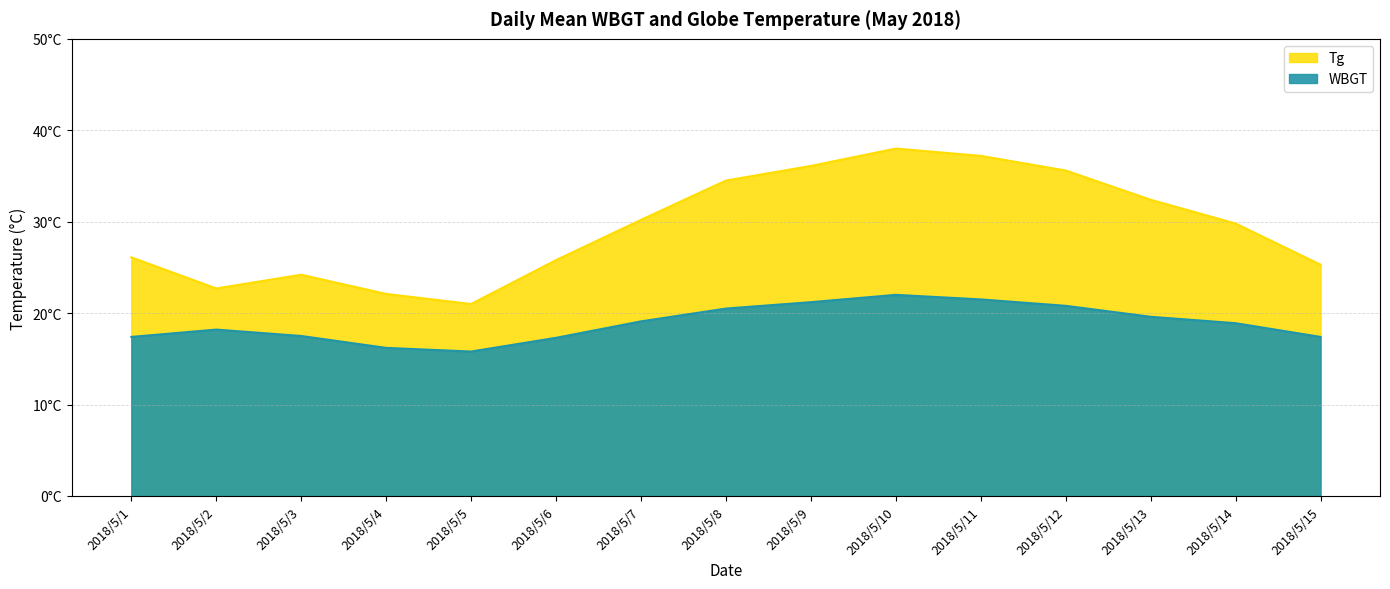

What is the sum of the WBGT values at 2018/5/3 and 2018/5/8?

38.0